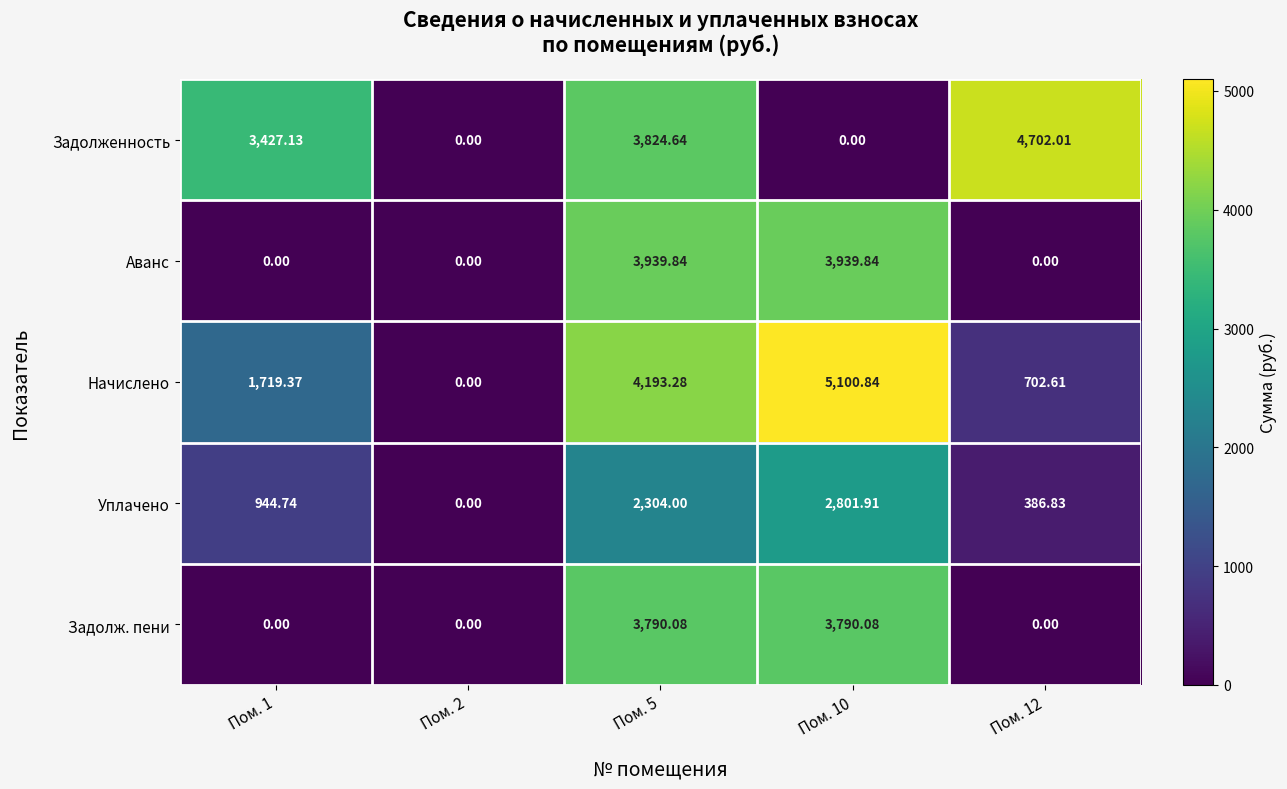

What is the total value across all series at Пом. 10?

15632.7